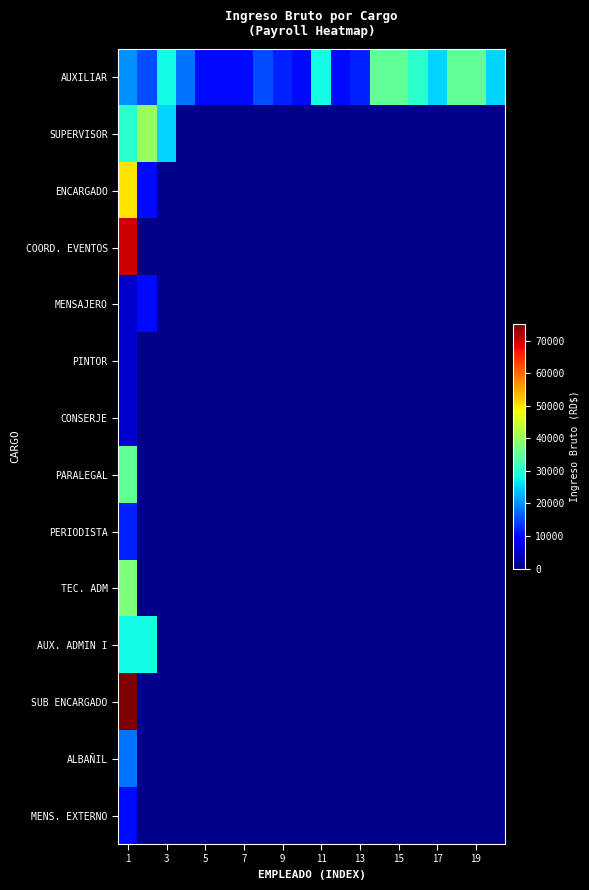

Which series has the largest range (max minus min)?

SUB ENCARGADO